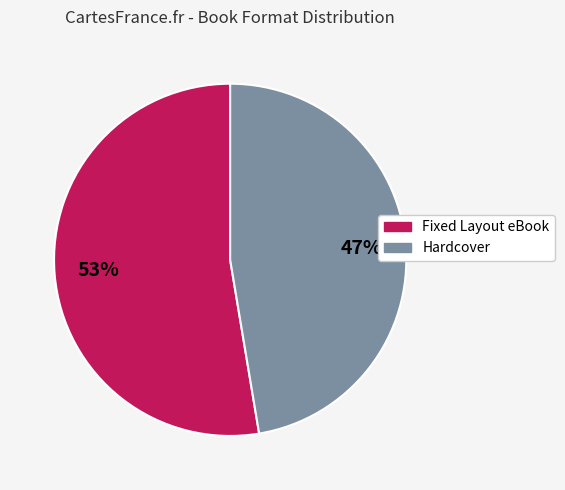

Is there any slice that represents more than half of the pie?

Yes